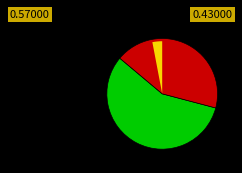

To the nearest percent, what portion does down represent?

43%